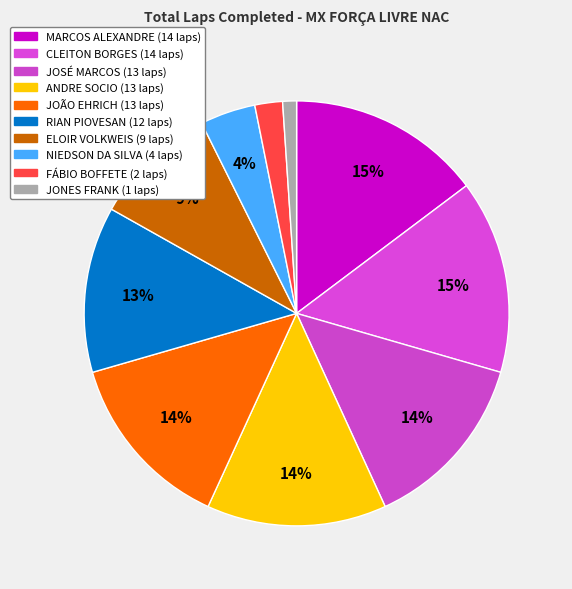

Is there a majority slice in this chart?

No